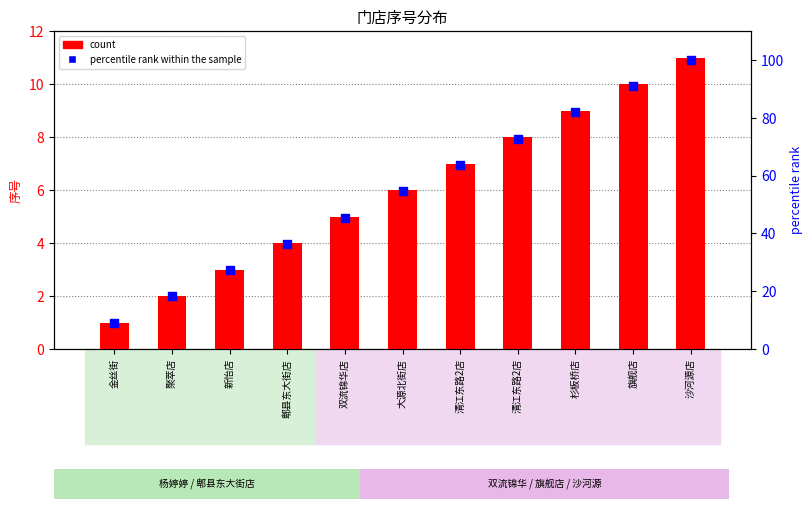

Is the value of percentile rank within the sample at 清江东路2店 greater than the value of count at 双流锦华店?

Yes